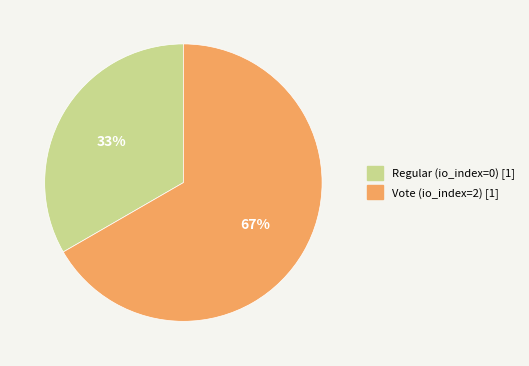

What percentage is the Vote (io_index=2) slice, to the nearest percent?

67%